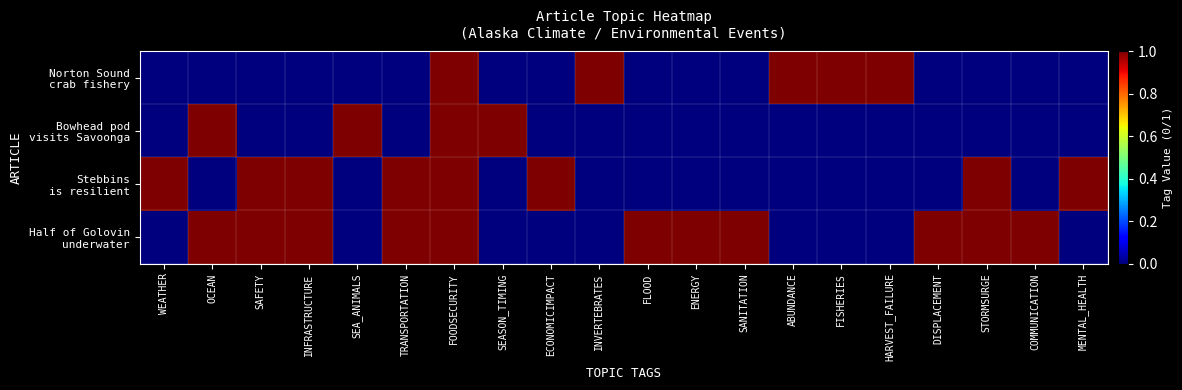

What is the maximum value shown in the chart?

1